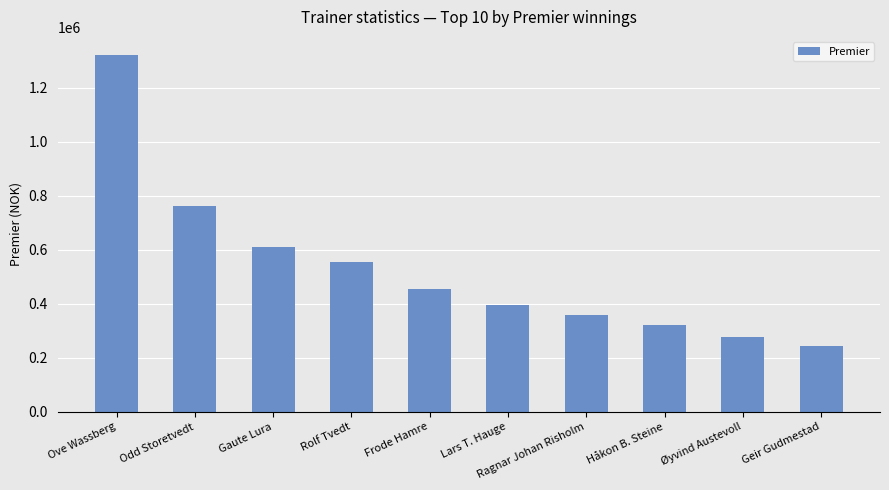

How many bars are there in total?

10